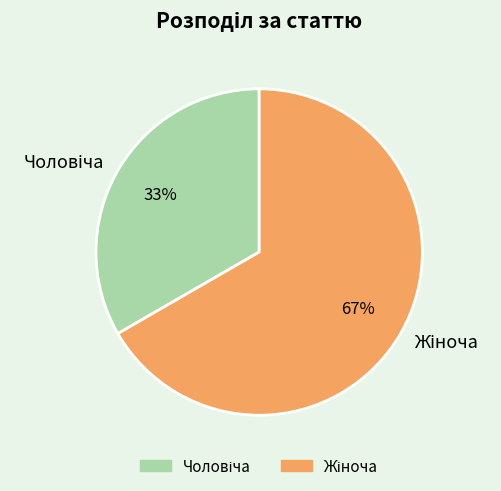

To the nearest percent, what is the average slice percentage?

50%